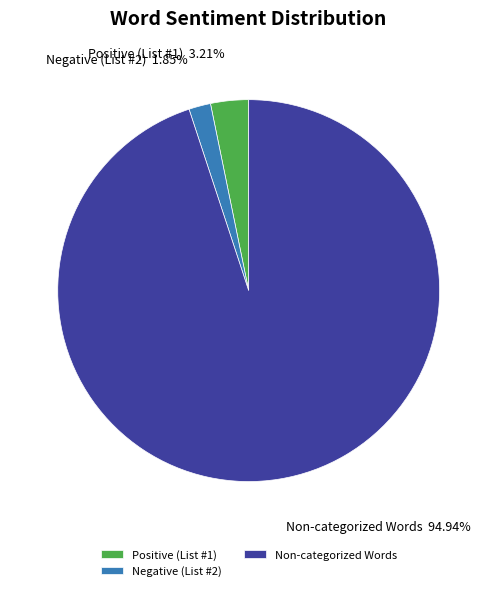

To the nearest percent, what is the difference between the largest and smallest slice percentages?

93%